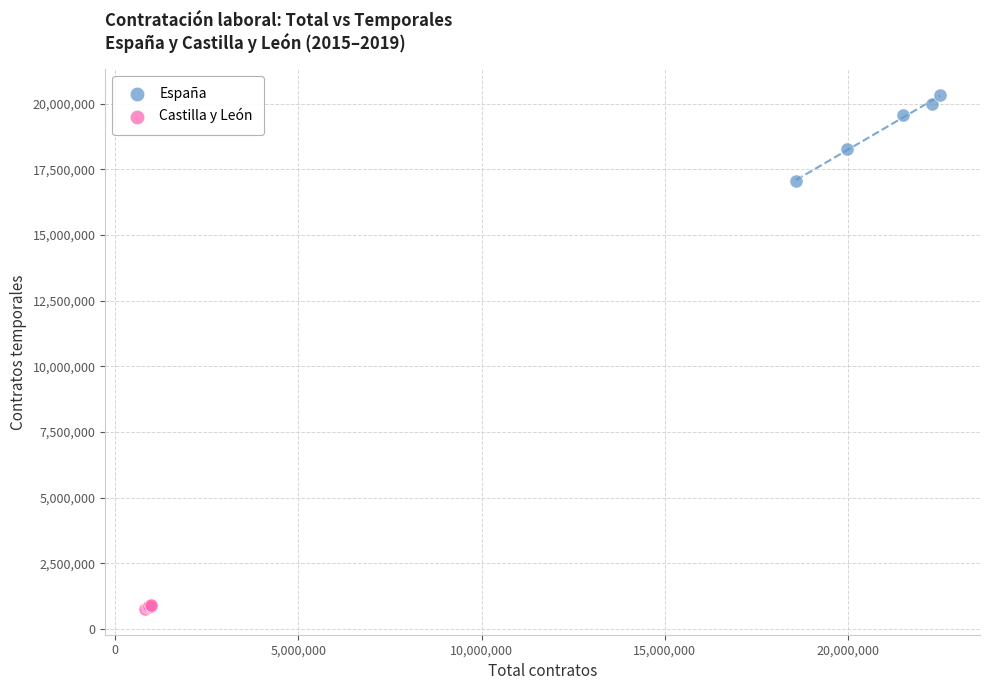

Which series has the largest Y range (max minus min)?

España